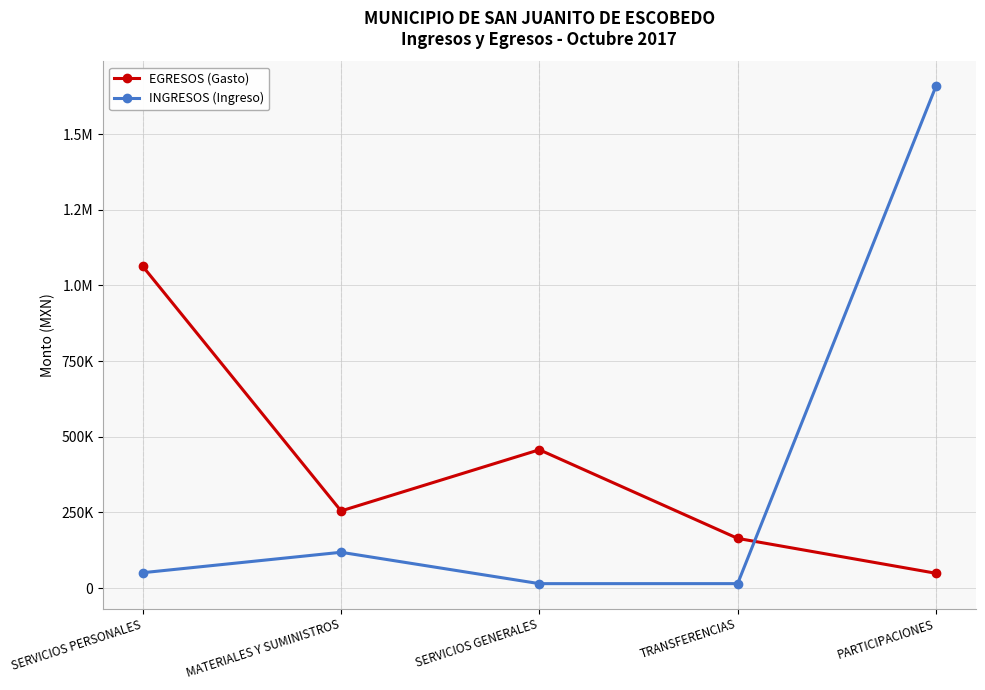

What are all the series names shown in the legend?

EGRESOS (Gasto), INGRESOS (Ingreso)